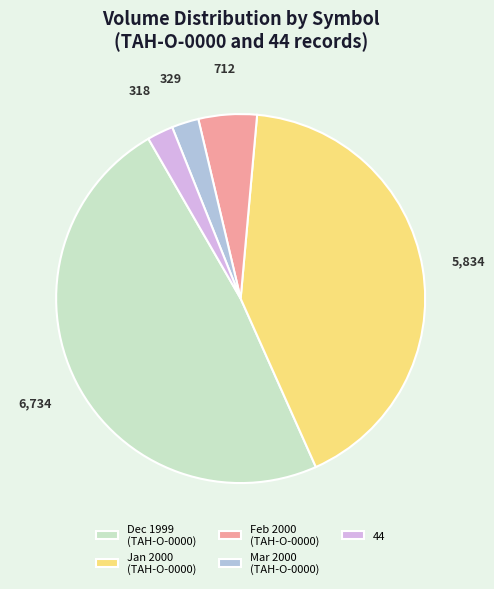

Is there a majority slice in this chart?

No